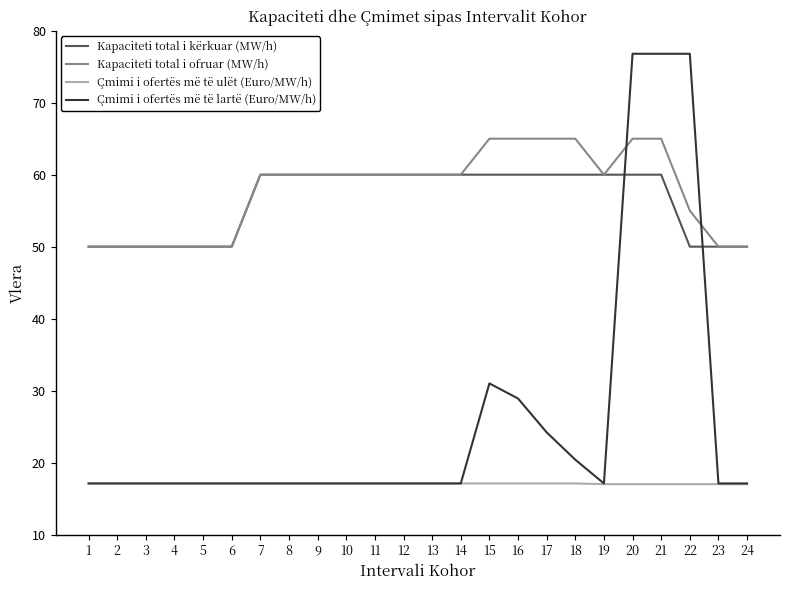

After their last crossing, which series has the higher values: Çmimi i ofertës më të lartë (Euro/MW/h) or Kapaciteti total i ofruar (MW/h)?

Kapaciteti total i ofruar (MW/h)